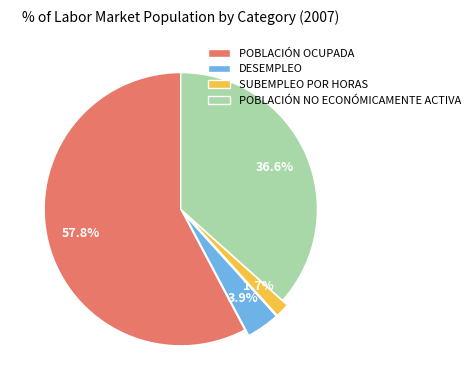

Which slice is the smallest?

SUBEMPLEO POR HORAS